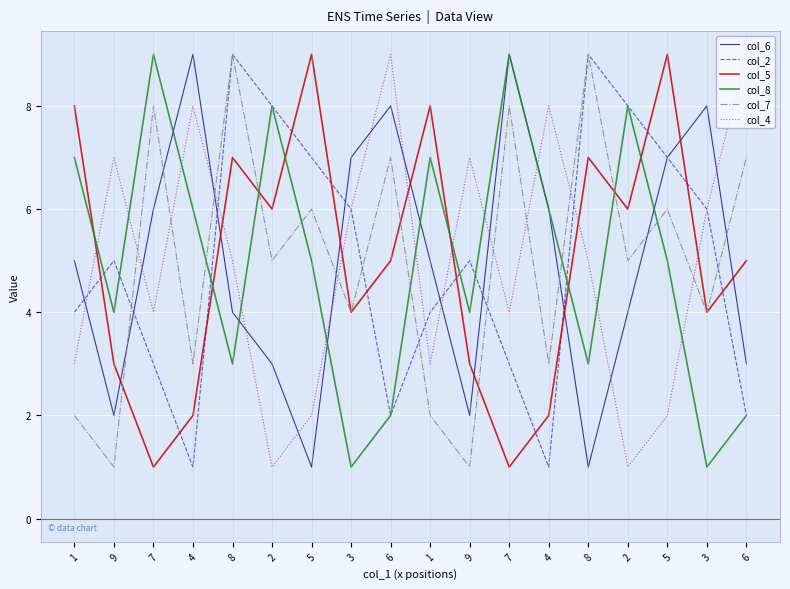

How many lines are shown in the chart?

6